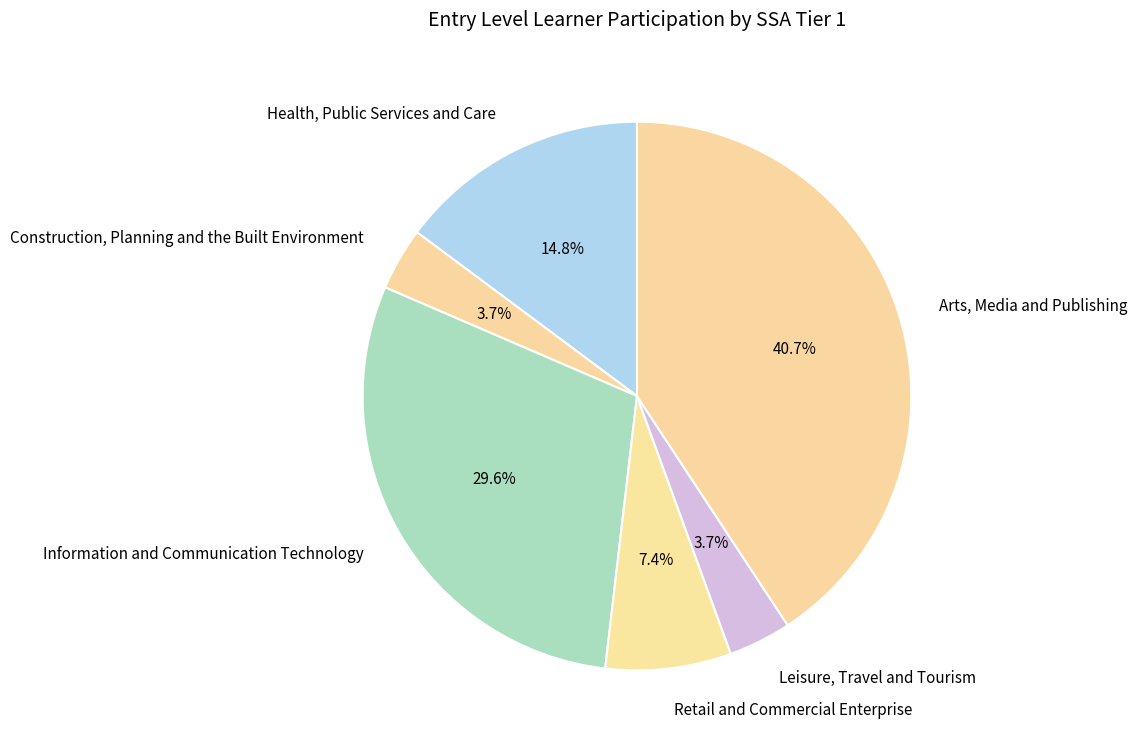

Count the number of slices in the pie.

6